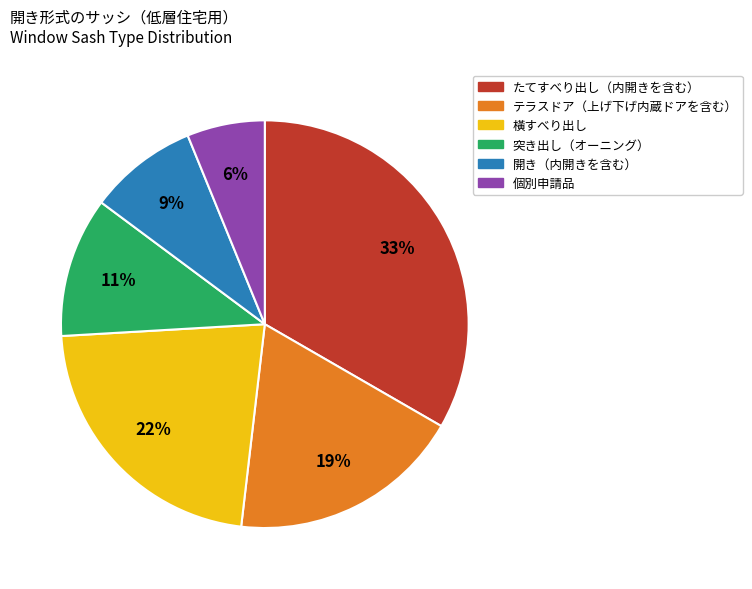

Which has a higher value, 突き出し（オーニング） or テラスドア（上げ下げ内蔵ドアを含む）?

テラスドア（上げ下げ内蔵ドアを含む）